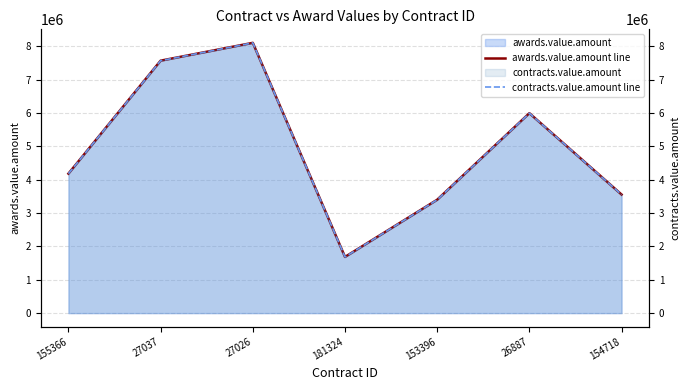

Which category has the lowest value in the contracts.value.amount line series?

181324